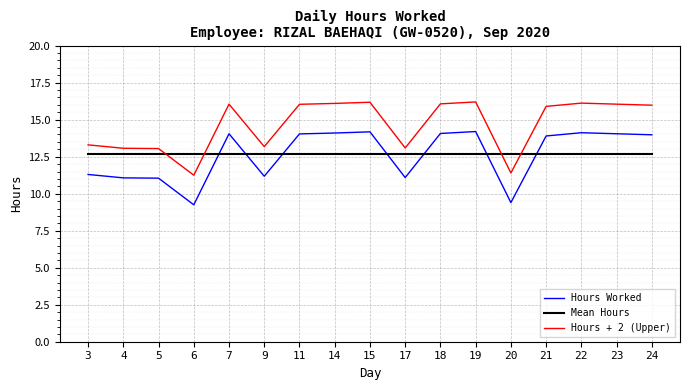

What is the spread (max minus min) of values at 3?

2.0